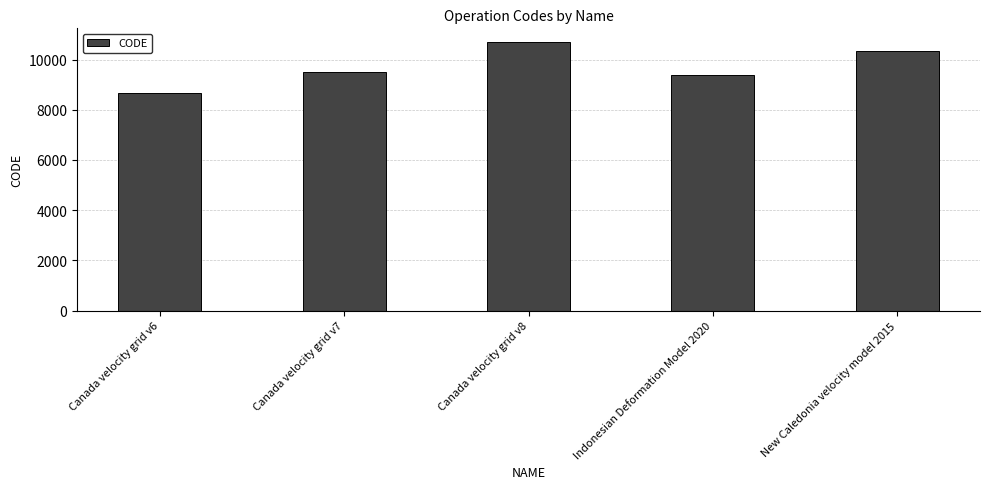

What is the sum of the values at Canada velocity grid v8 and Canada velocity grid v6?

19383